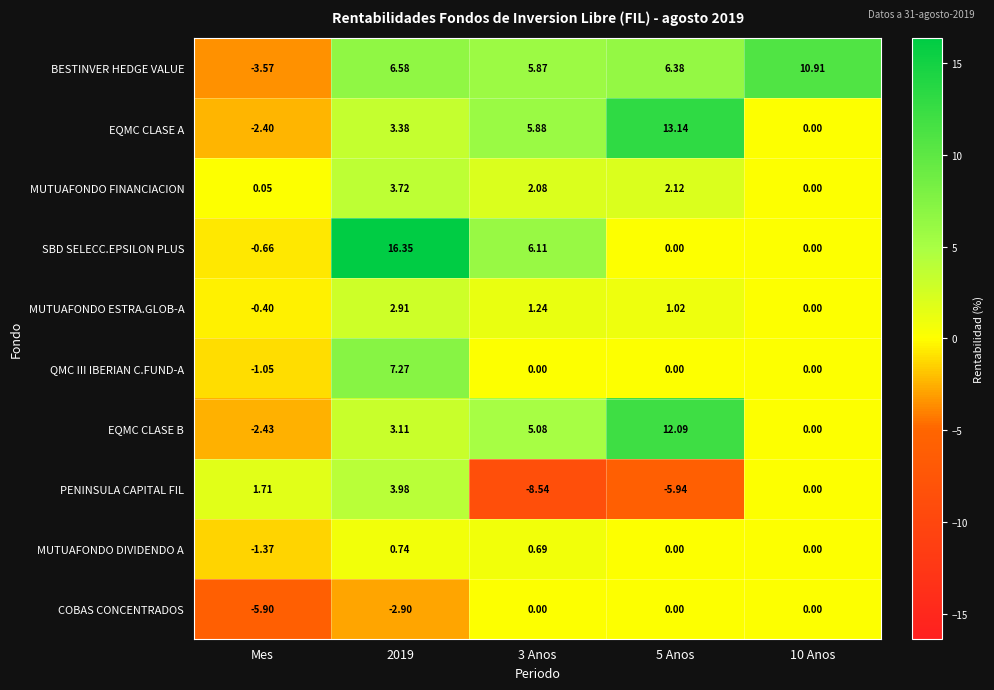

Between 2019 and 5 Anos, which series saw the biggest shift?

SBD SELECC.EPSILON PLUS